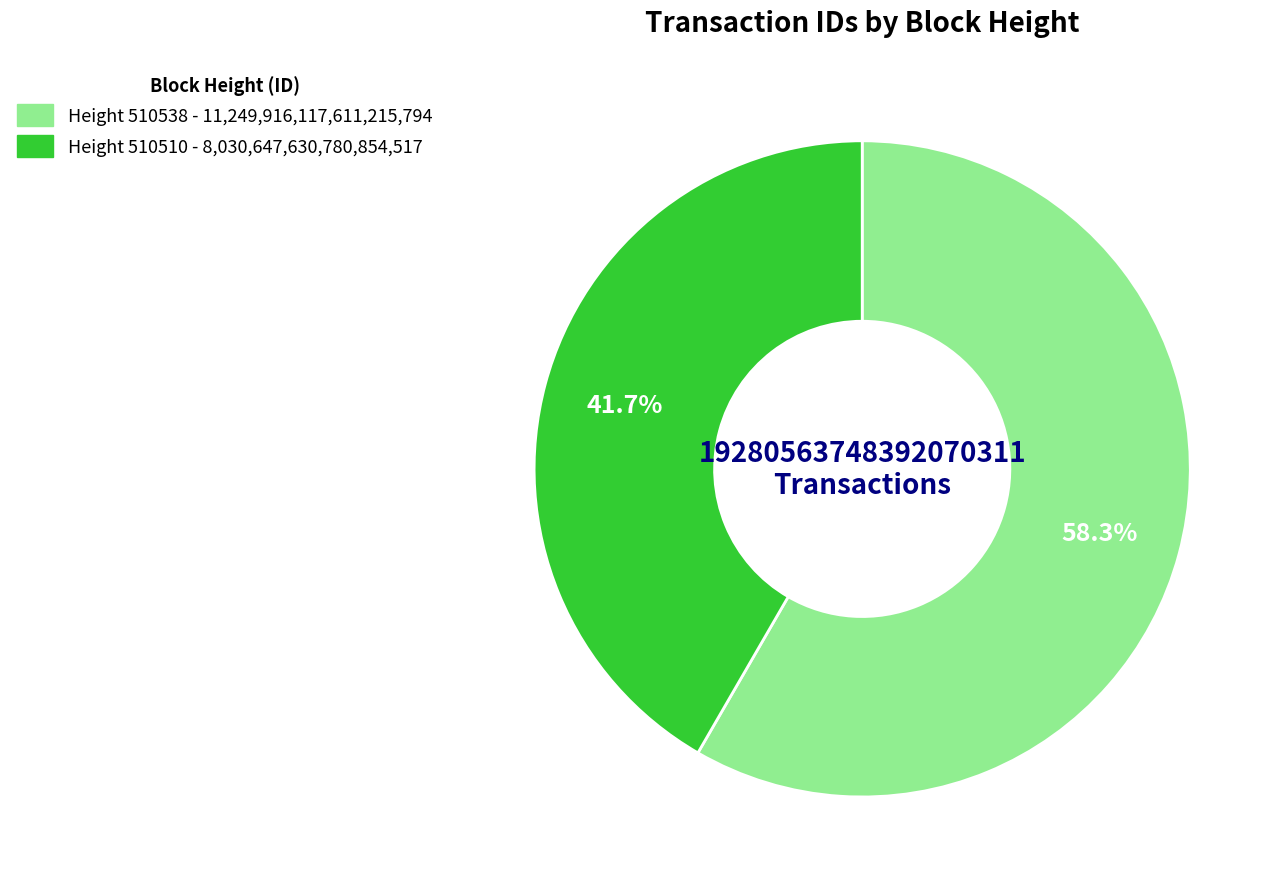

Is there any slice that represents more than half of the pie?

Yes